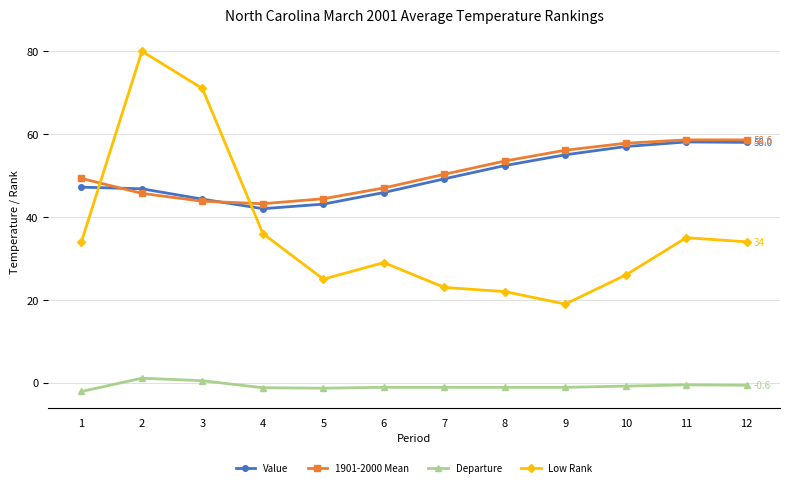

How many interior local valleys does the Low Rank series have?

2